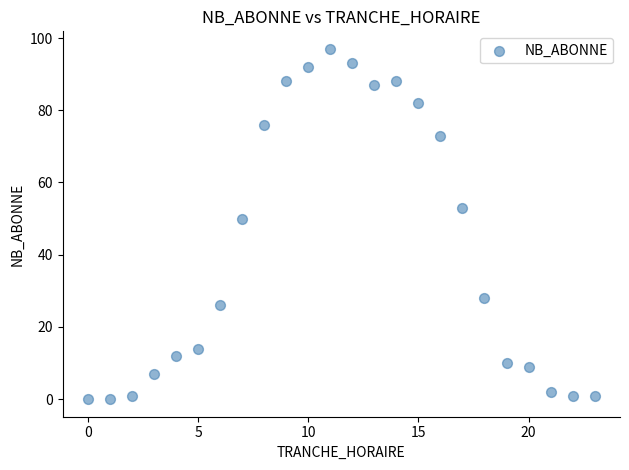

What is the range of X values (max minus min)?

23